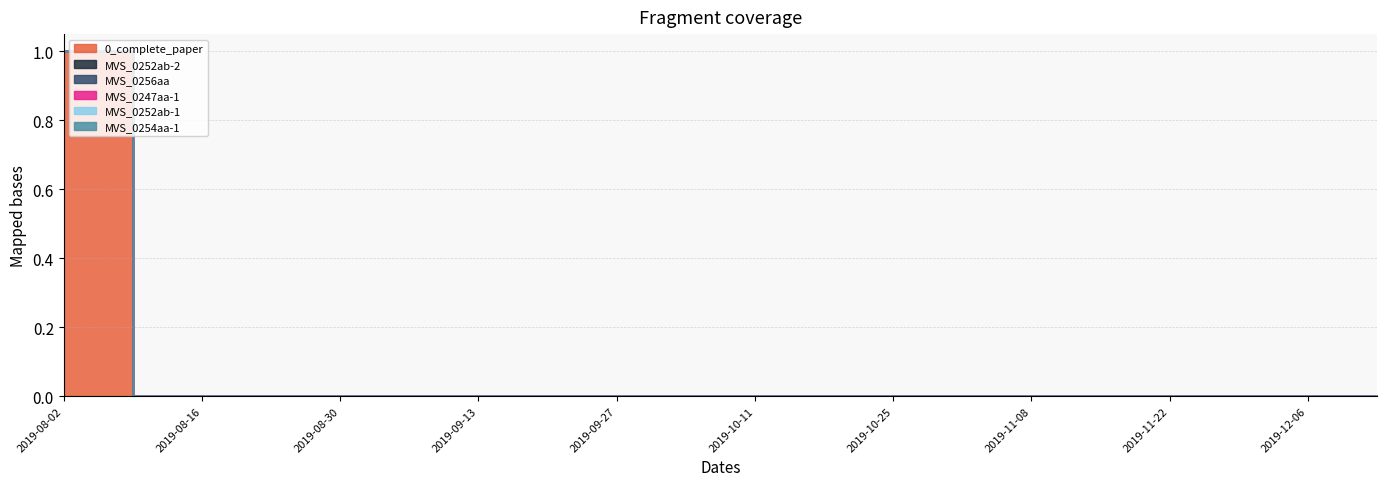

Which has a higher value, 2019-08-23 or 2019-10-18?

2019-08-23